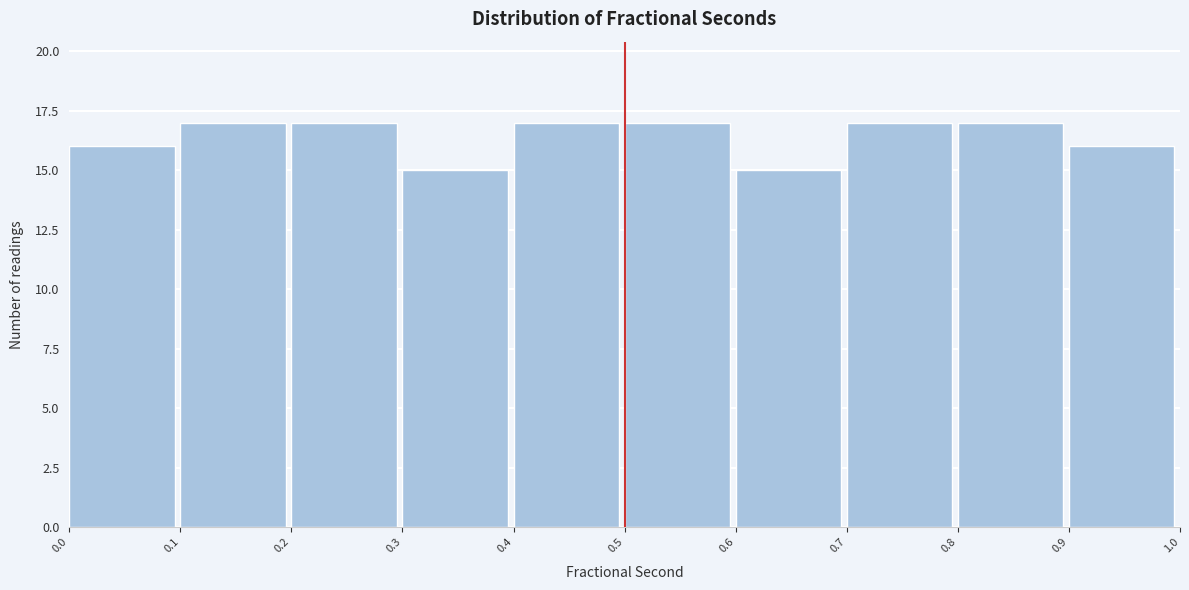

Reading left to right, list every bar in this chart as the range it spans on the x-axis followed by its height. The values are not printed on the chart, so give them approximately, as read against the axis.

0.0 to 0.1: 16
0.1 to 0.2: 17
0.2 to 0.3: 17
0.3 to 0.4: 15
0.4 to 0.5: 17
0.5 to 0.6: 17
0.6 to 0.7: 15
0.7 to 0.8: 17
0.8 to 0.9: 17
0.9 to 1.0: 16